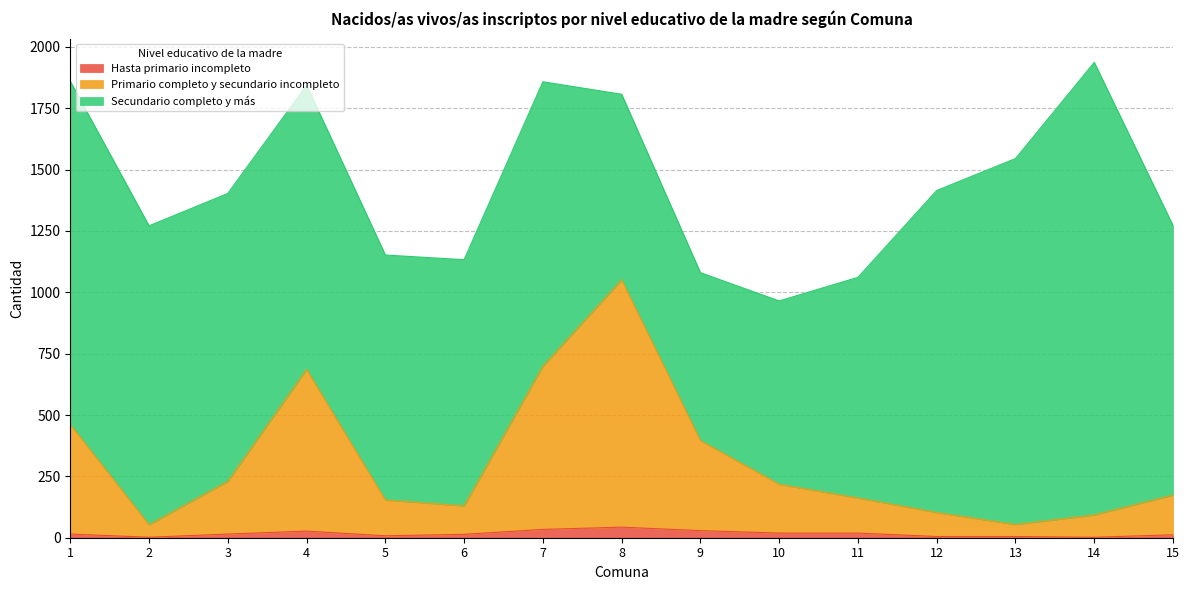

The Hasta primario incompleto series shows 7 at 13. True or false?

False